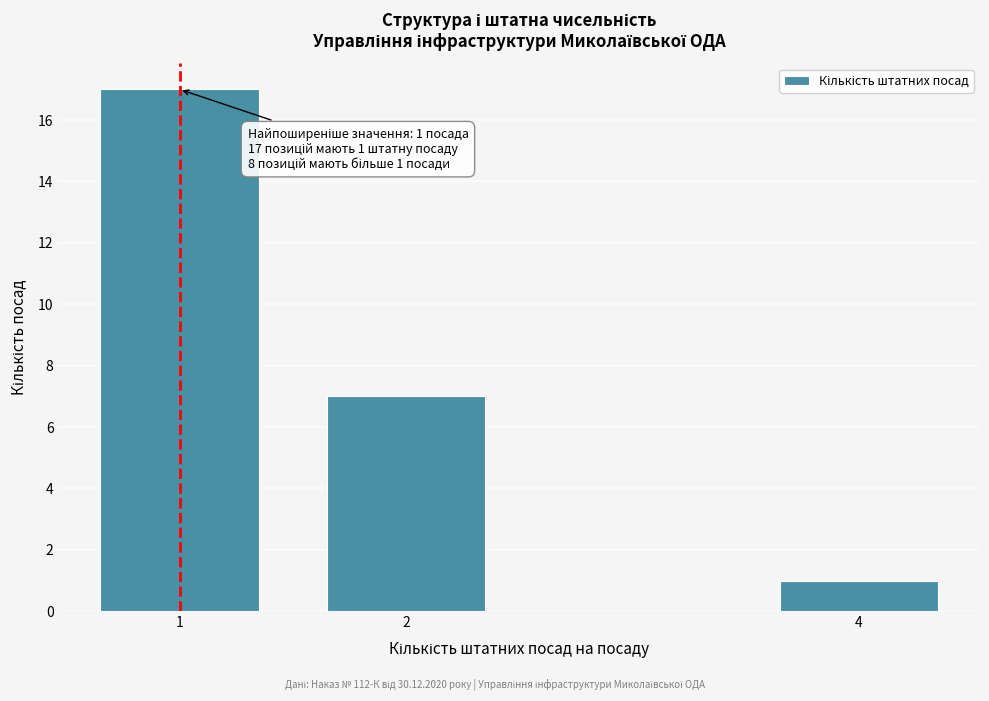

Reading right to left, list all the values displayed in this chart.

1	7	17